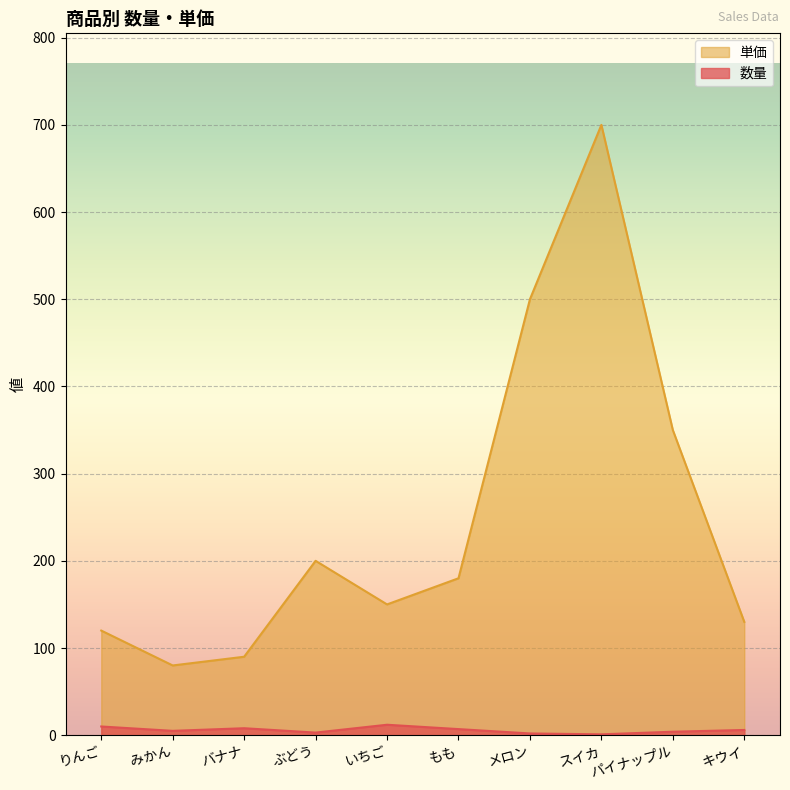

Where is 単価 nearest to the value 390?

パイナップル